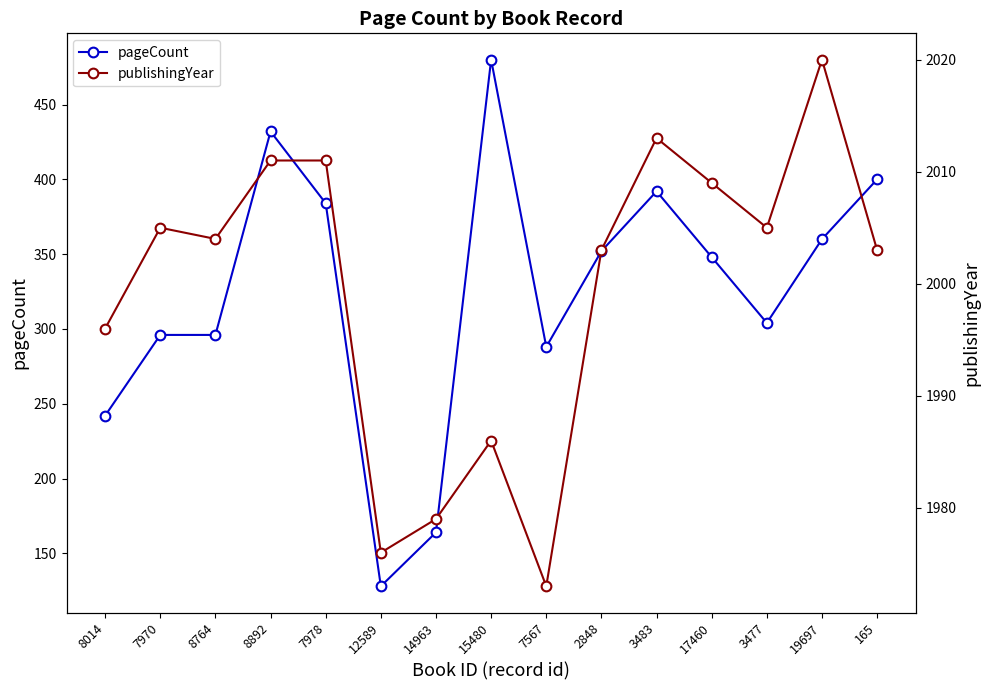

How many interior local valleys does the pageCount series have?

3